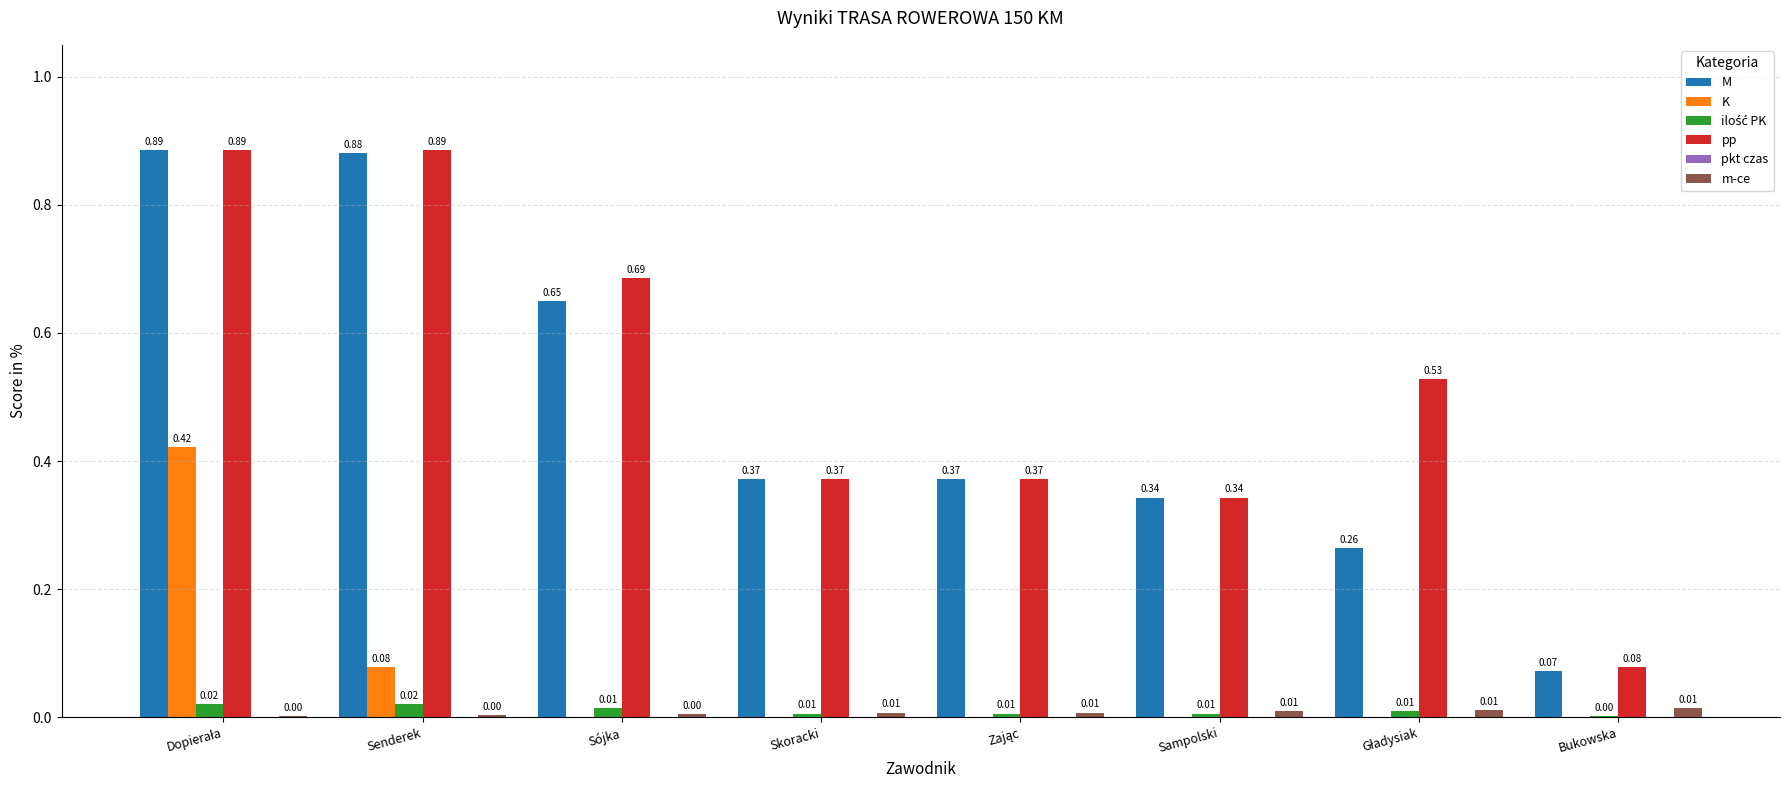

Which series changed the most between Skoracki and Bukowska?

M